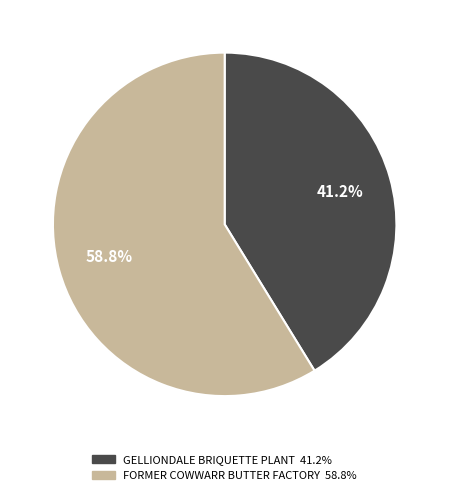

True or false: FORMER COWWARR BUTTER FACTORY accounts for 59% of the total.

True